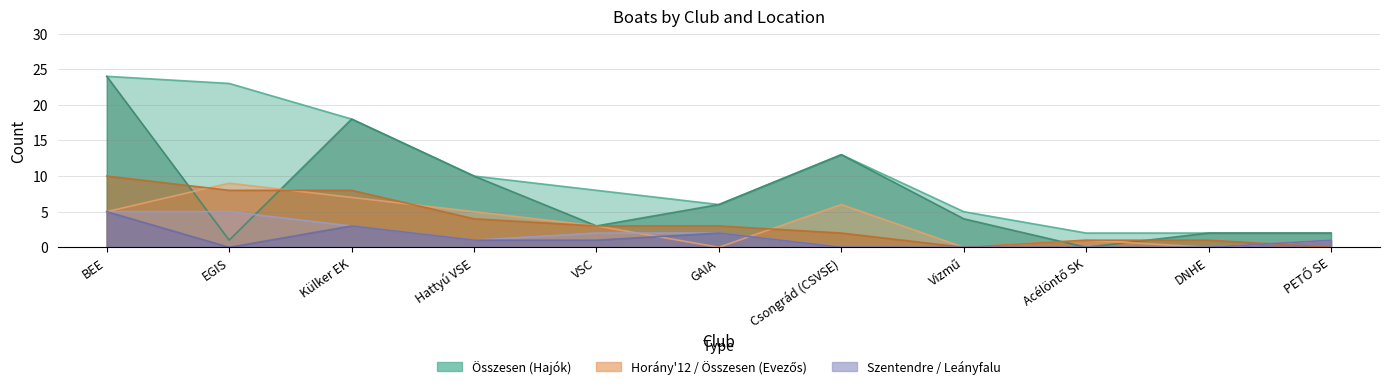

Which series has the largest range (max minus min)?

Összesen (Evezős)